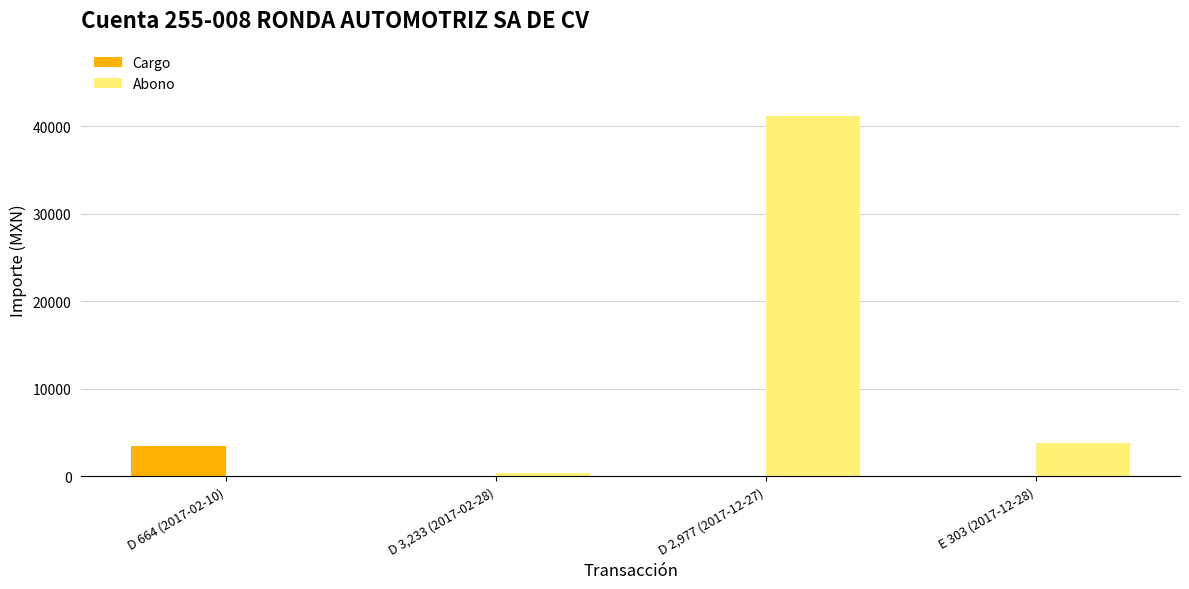

Are the bars horizontal?

No